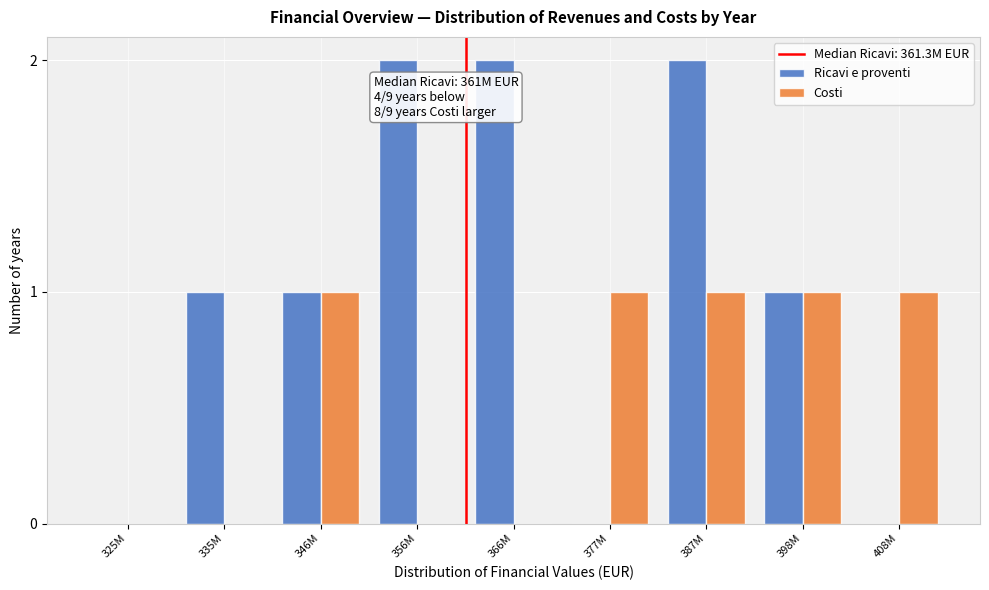

Reading left to right, transcribe all the data shown in this chart.

Ricavi e proventi: 325M=0	335M=1	346M=1	356M=2	366M=2	377M=0	387M=2	398M=1	408M=0
Costi: 325M=0	335M=0	346M=1	356M=0	366M=0	377M=1	387M=1	398M=1	408M=1